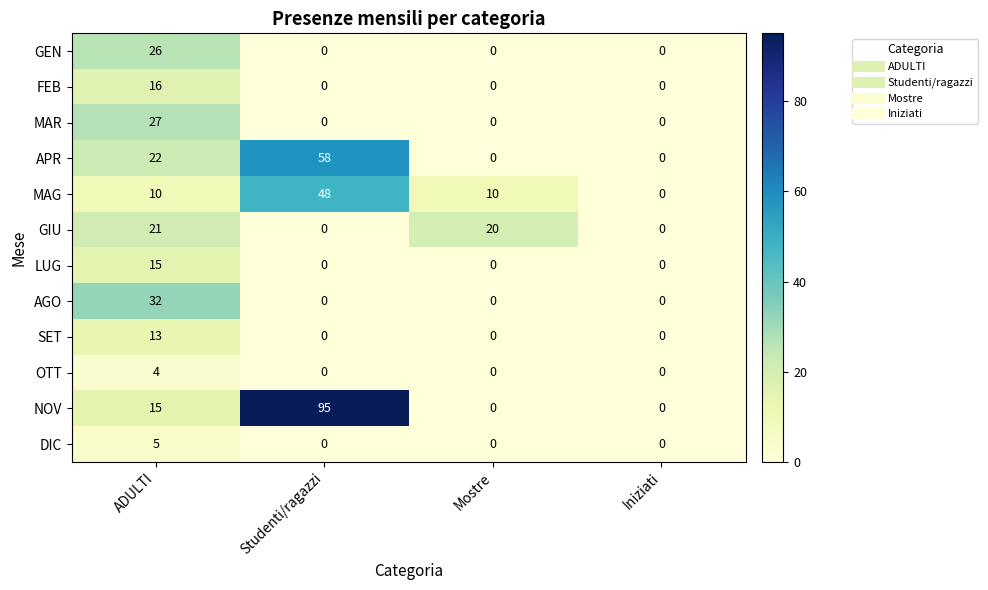

What is the sum of all SET values?

13